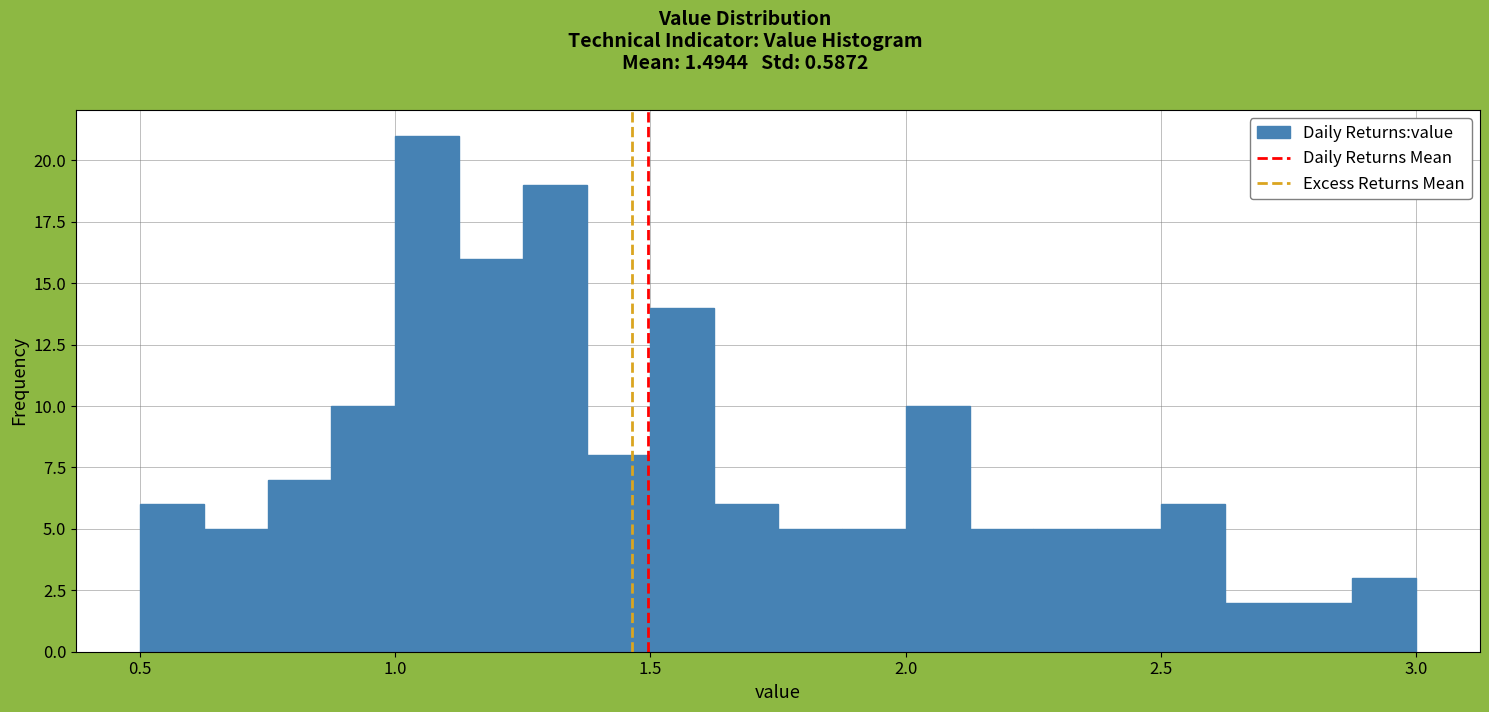

Read against the x-axis, roughly where is the centre of the tallest bar?

1.05